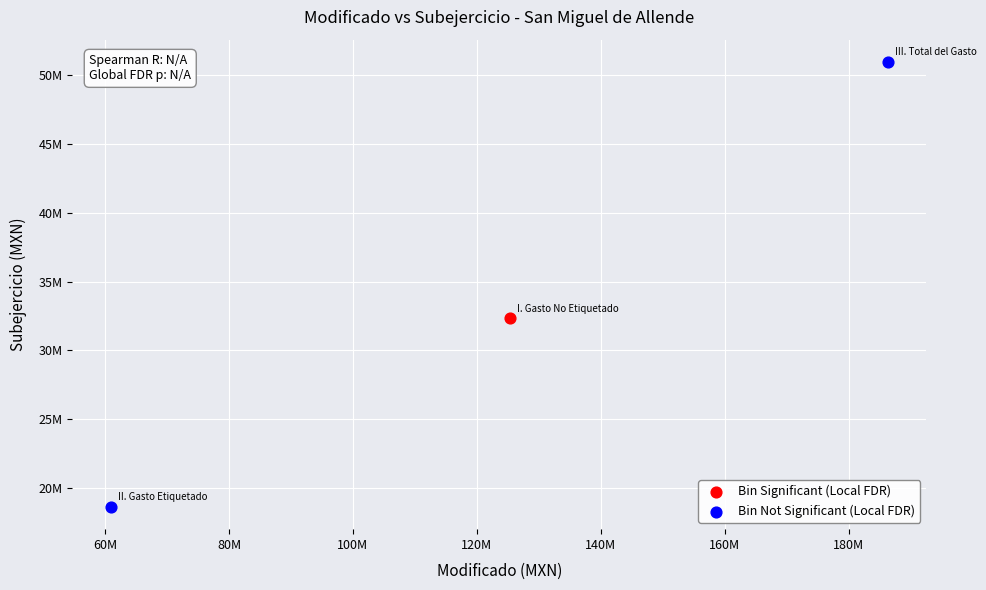

What are all the series names shown in the legend?

Bin Significant (Local FDR), Bin Not Significant (Local FDR)